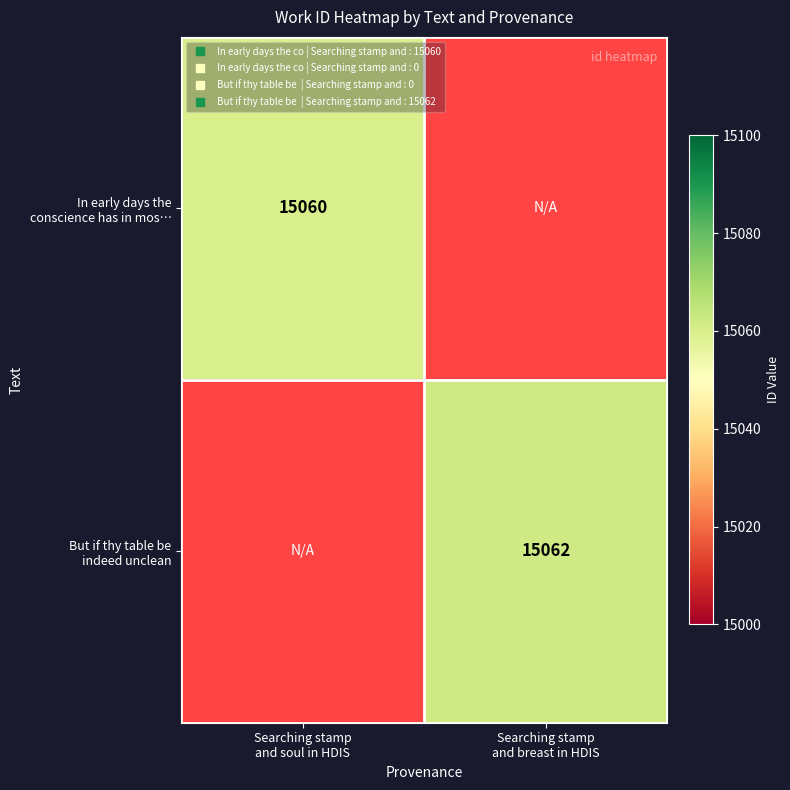

Rank the categories by But if thy table be indeed unclean value from highest to lowest.

Searching stamp and soul in HDIS, Searching stamp and breast in HDIS